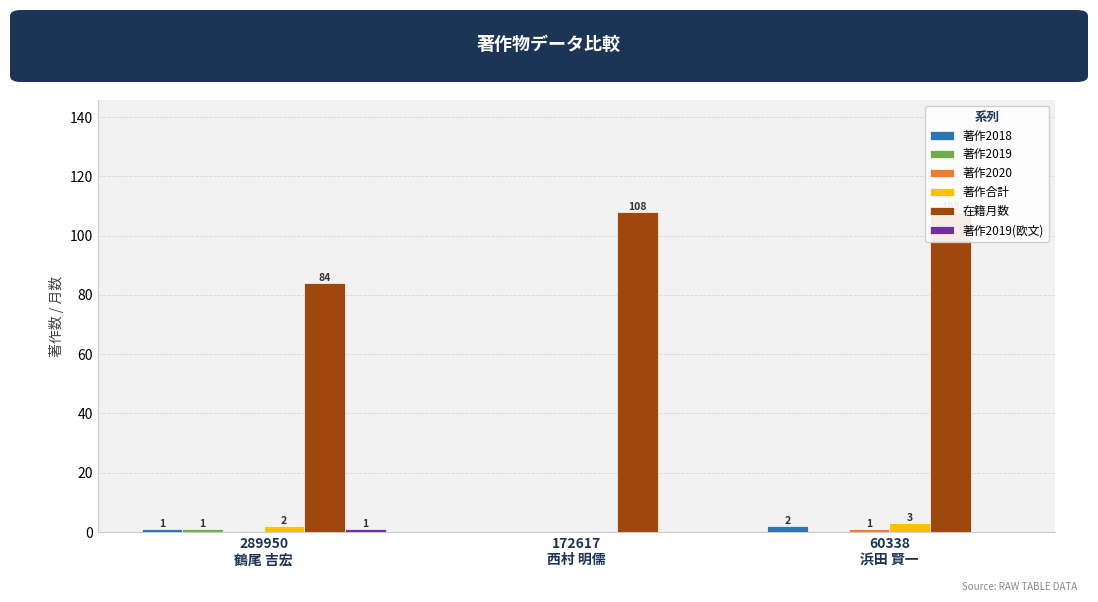

Between 172617
西村 明儒 and 60338
浜田 賢一, which series saw the biggest shift?

著作合計